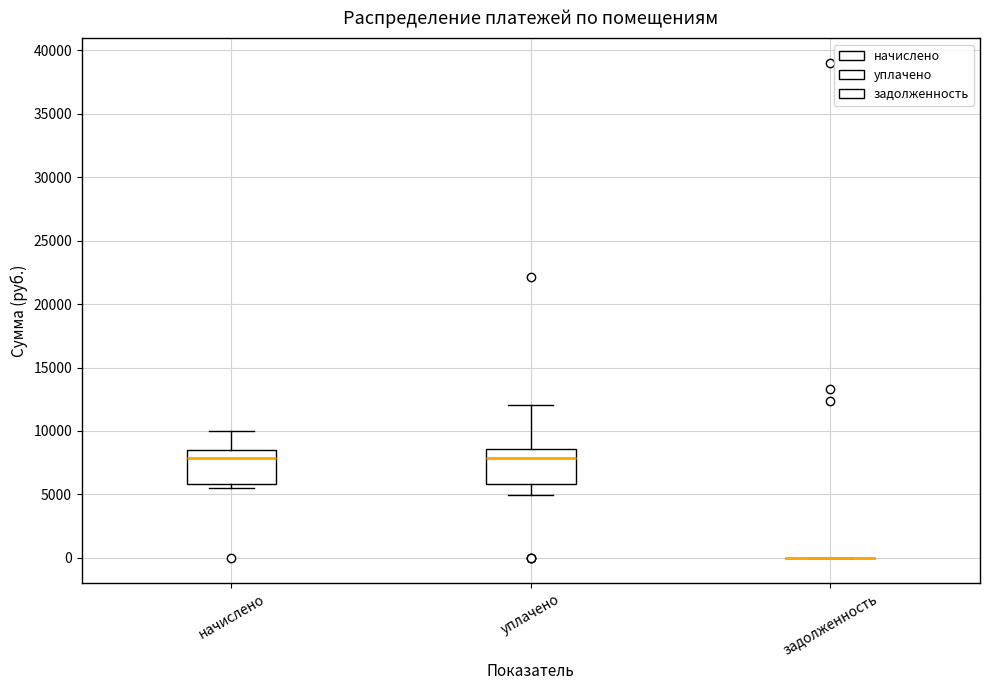

Where does the upper whisker of the box for начислено end on the y-axis? The values are not printed on the chart, so give them approximately, as read against the axis.

10000